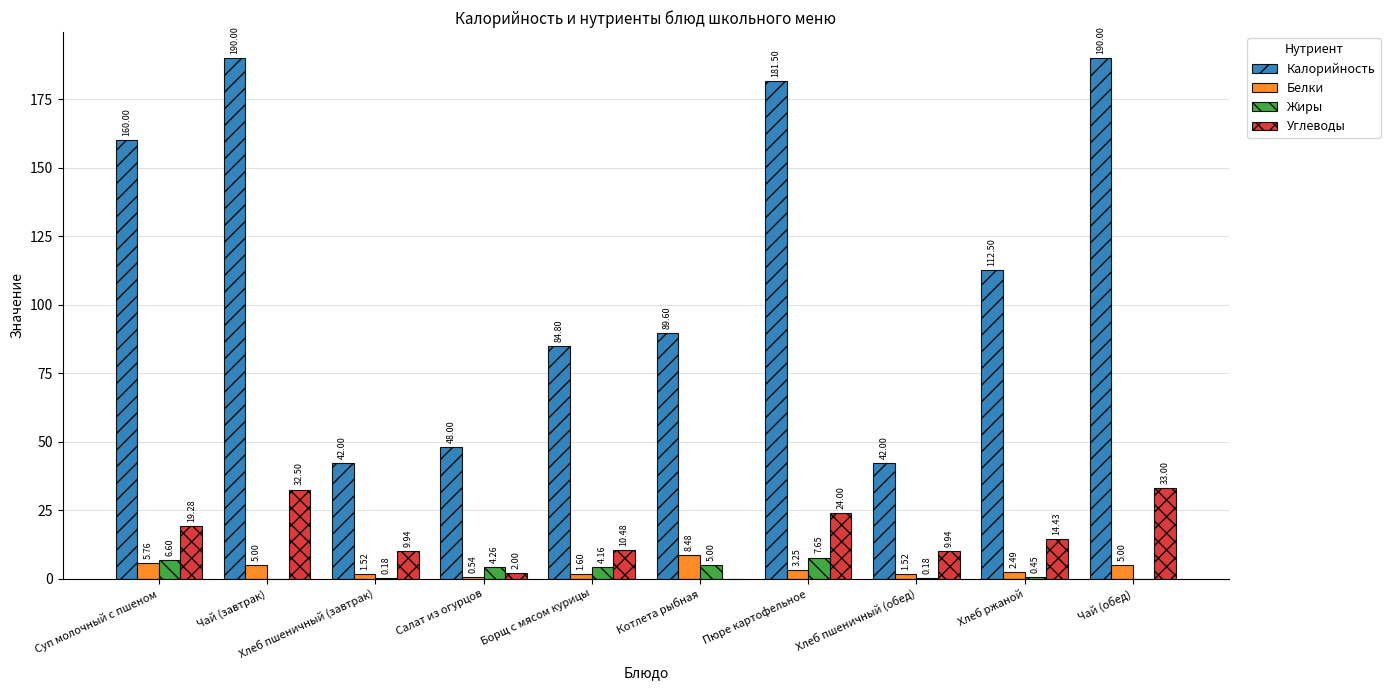

What is the sum of all Белки values?

35.2